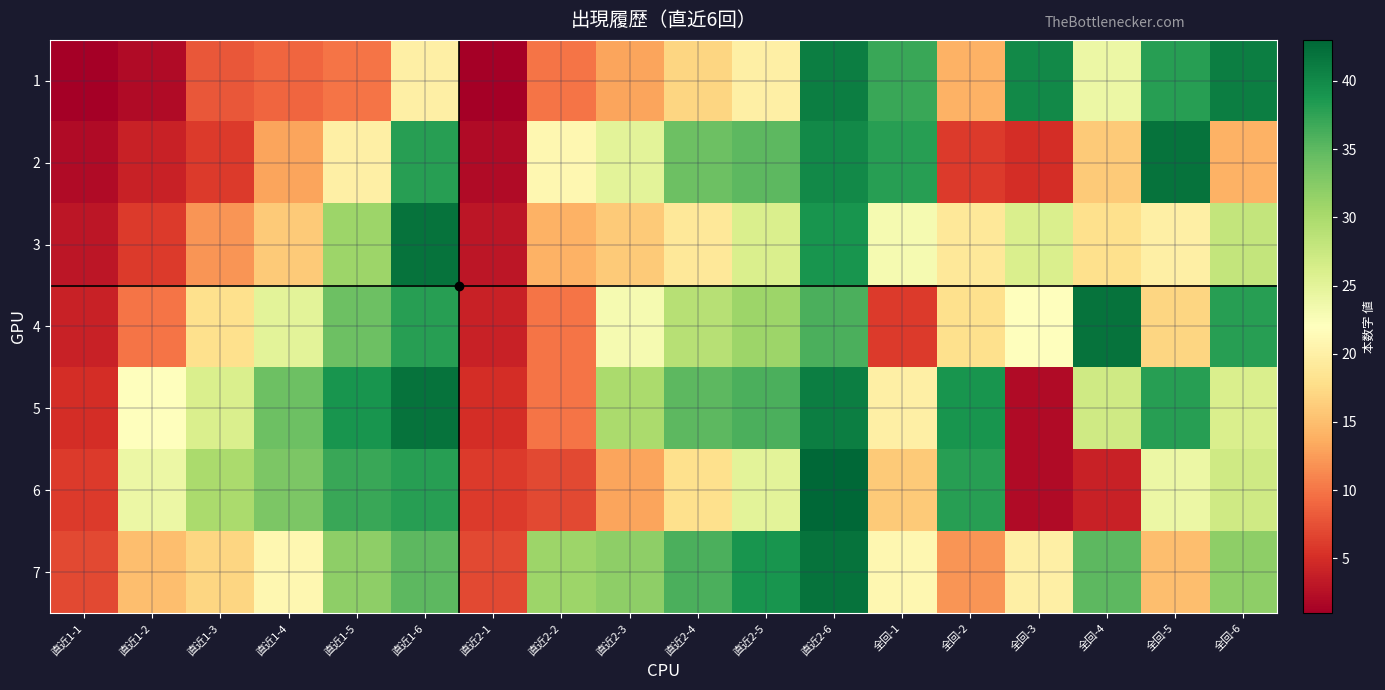

Reading left to right, what are all the values shown in this chart?

1: 直近1-1=1	直近1-2=2	直近1-3=8	直近1-4=9	直近1-5=10	直近1-6=20	直近2-1=1	直近2-2=10	直近2-3=13	直近2-4=17	直近2-5=20	直近2-6=41	全回-1=37	全回-2=14	全回-3=40	全回-4=24	全回-5=38	全回-6=41
2: 直近1-1=2	直近1-2=4	直近1-3=6	直近1-4=13	直近1-5=20	直近1-6=38	直近2-1=2	直近2-2=21	直近2-3=25	直近2-4=34	直近2-5=35	直近2-6=40	全回-1=38	全回-2=6	全回-3=5	全回-4=16	全回-5=42	全回-6=14
3: 直近1-1=3	直近1-2=6	直近1-3=12	直近1-4=16	直近1-5=31	直近1-6=42	直近2-1=3	直近2-2=14	直近2-3=16	直近2-4=19	直近2-5=26	直近2-6=39	全回-1=23	全回-2=19	全回-3=26	全回-4=18	全回-5=20	全回-6=28
4: 直近1-1=4	直近1-2=10	直近1-3=18	直近1-4=25	直近1-5=34	直近1-6=38	直近2-1=4	直近2-2=10	直近2-3=23	直近2-4=29	直近2-5=31	直近2-6=36	全回-1=6	全回-2=18	全回-3=22	全回-4=42	全回-5=17	全回-6=38
5: 直近1-1=5	直近1-2=22	直近1-3=26	直近1-4=34	直近1-5=39	直近1-6=42	直近2-1=5	直近2-2=10	直近2-3=30	直近2-4=35	直近2-5=36	直近2-6=41	全回-1=20	全回-2=39	全回-3=2	全回-4=27	全回-5=38	全回-6=26
6: 直近1-1=6	直近1-2=24	直近1-3=30	直近1-4=33	直近1-5=37	直近1-6=38	直近2-1=6	直近2-2=7	直近2-3=13	直近2-4=18	直近2-5=25	直近2-6=43	全回-1=16	全回-2=38	全回-3=2	全回-4=4	全回-5=24	全回-6=27
7: 直近1-1=7	直近1-2=15	直近1-3=17	直近1-4=21	直近1-5=32	直近1-6=35	直近2-1=7	直近2-2=31	直近2-3=32	直近2-4=36	直近2-5=39	直近2-6=42	全回-1=21	全回-2=12	全回-3=20	全回-4=35	全回-5=15	全回-6=32